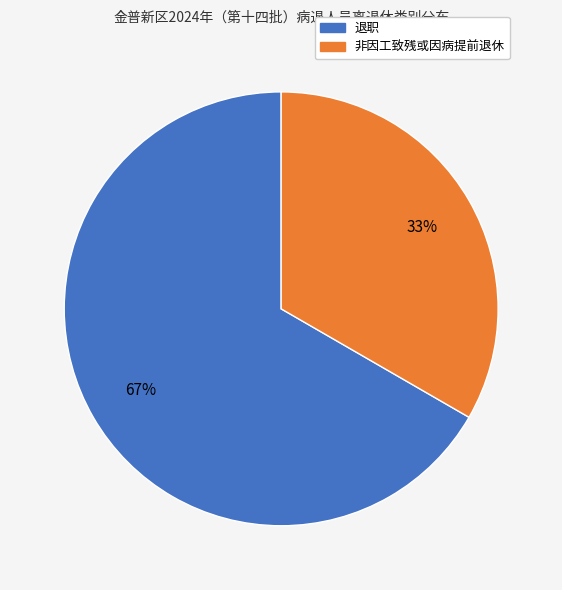

Combined, do 非因工致残或因病提前退休 and 退职 account for over 50%?

Yes